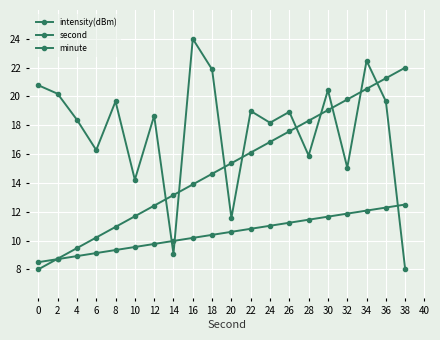

What is the value of the minute point at the 2nd from the left?

8.7